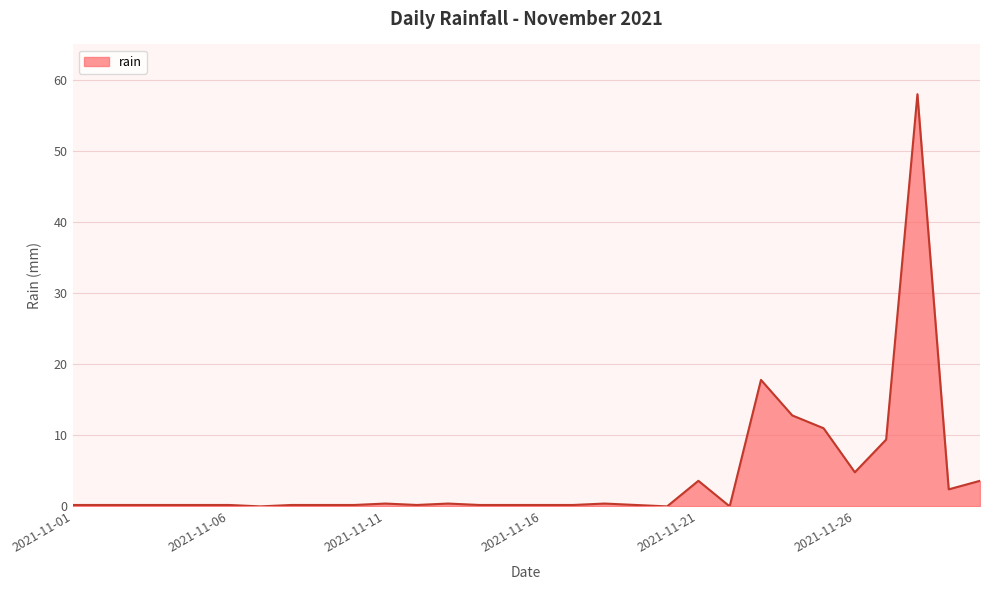

What is the greatest value displayed?

58.0